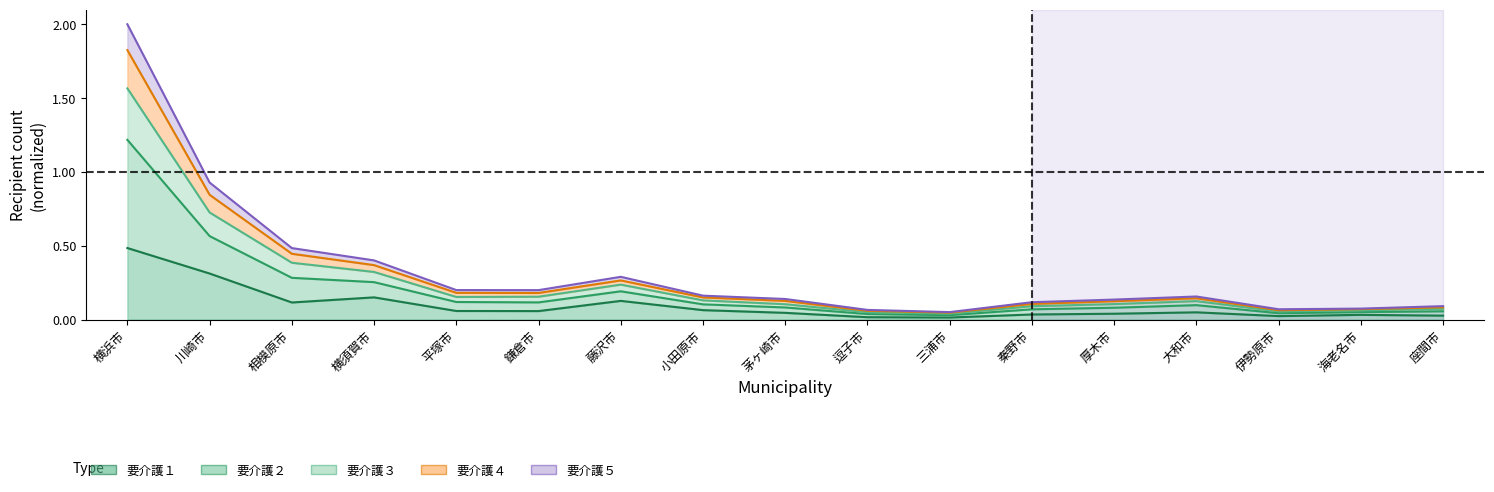

True or false: 要介護５ and 要介護４ intersect in this chart.

False